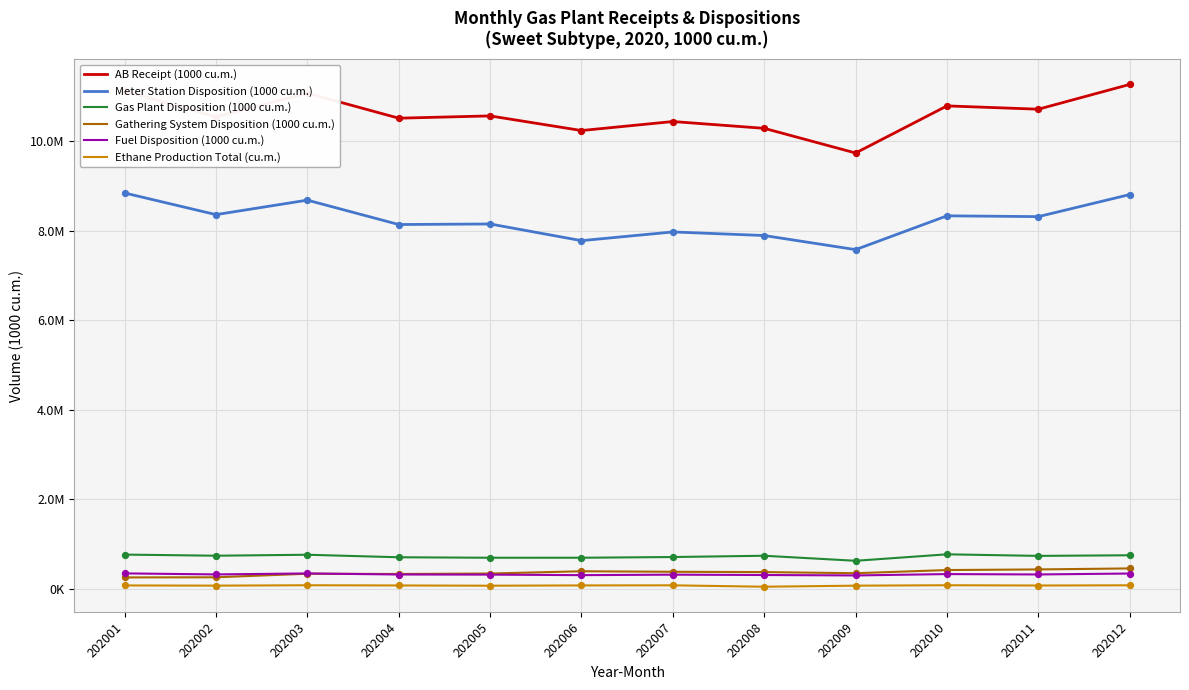

Which series has the largest total across all categories?

AB Receipt (1000 cu.m.)